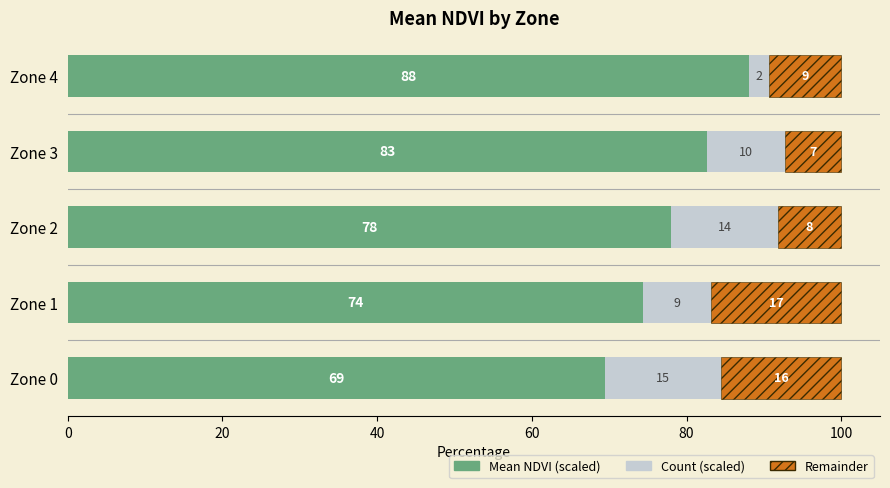

What are all the series names shown in the legend?

Mean NDVI (scaled), Count (scaled), Remainder